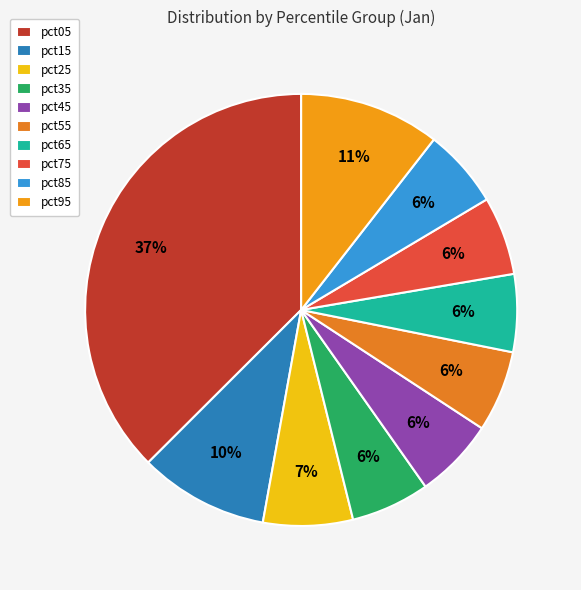

True or false: pct25 accounts for 7% of the total.

True